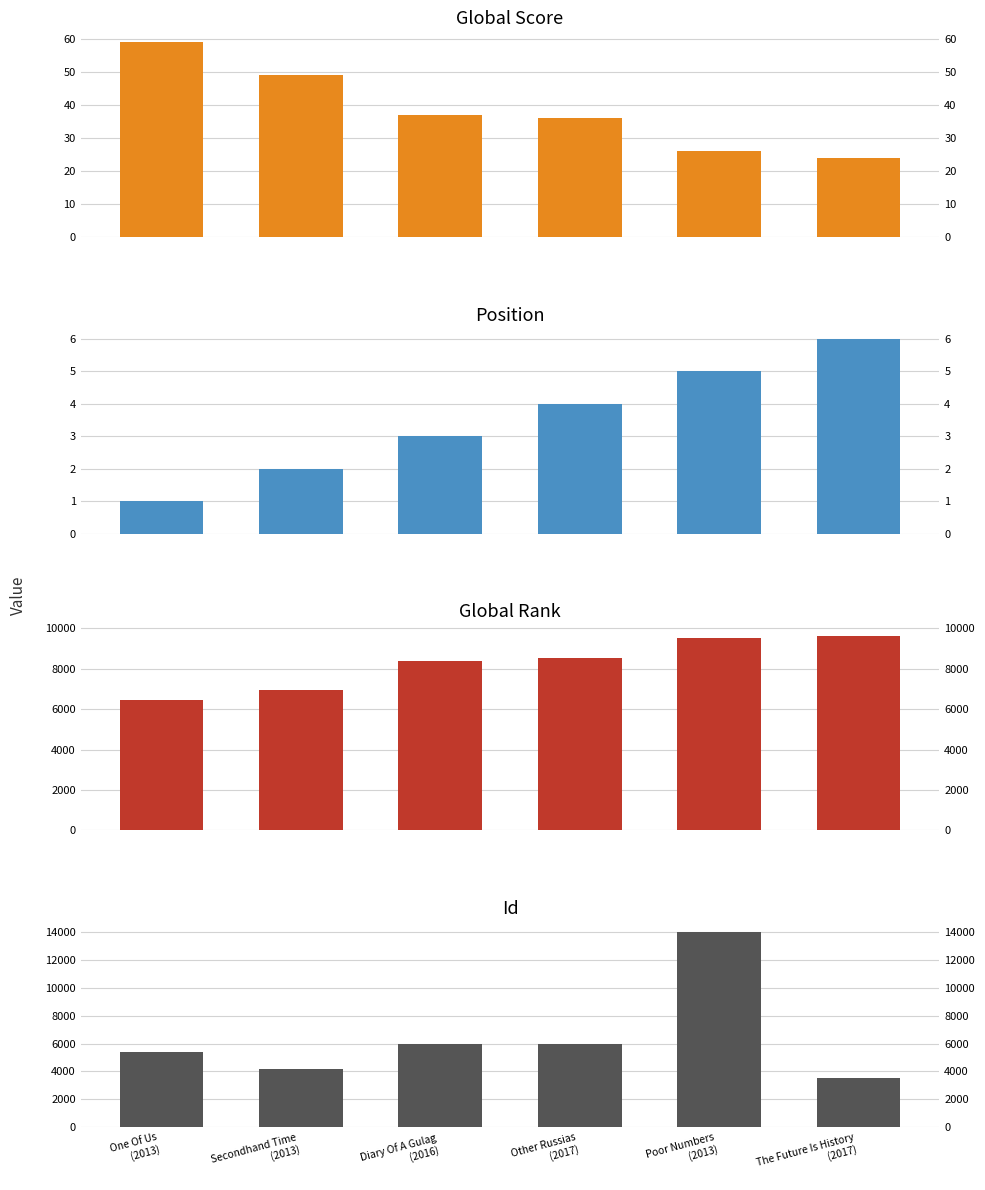

Which series changed the most between Secondhand Time
(2013) and The Future Is History
(2017)?

Global Rank